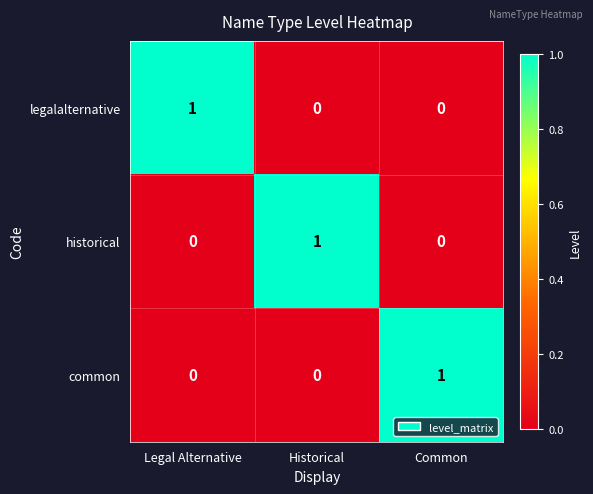

The value of common at Historical is 0. True or false?

True